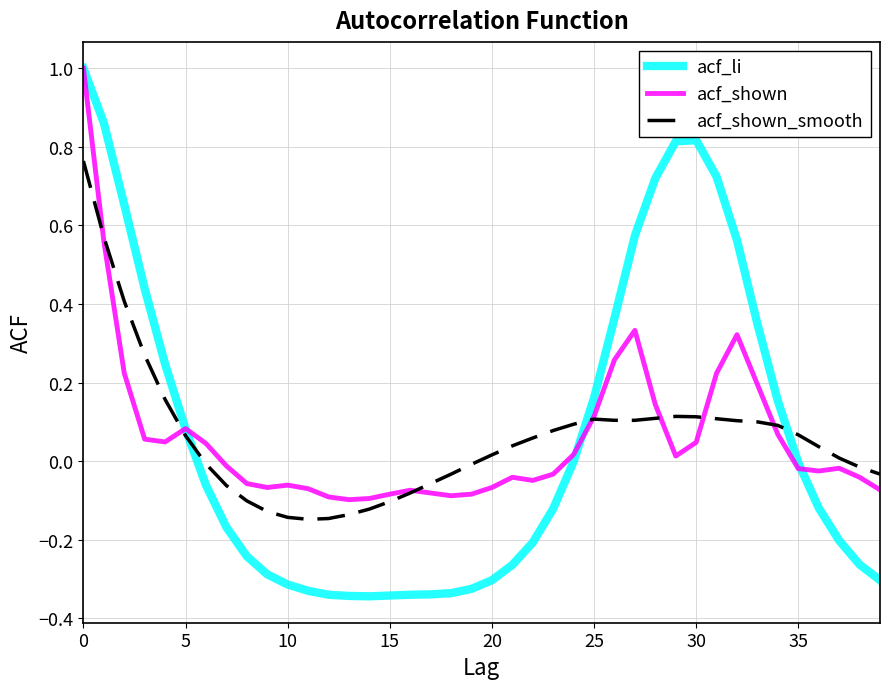

What is the difference between the second highest and second lowest values in the acf_li series?

1.2